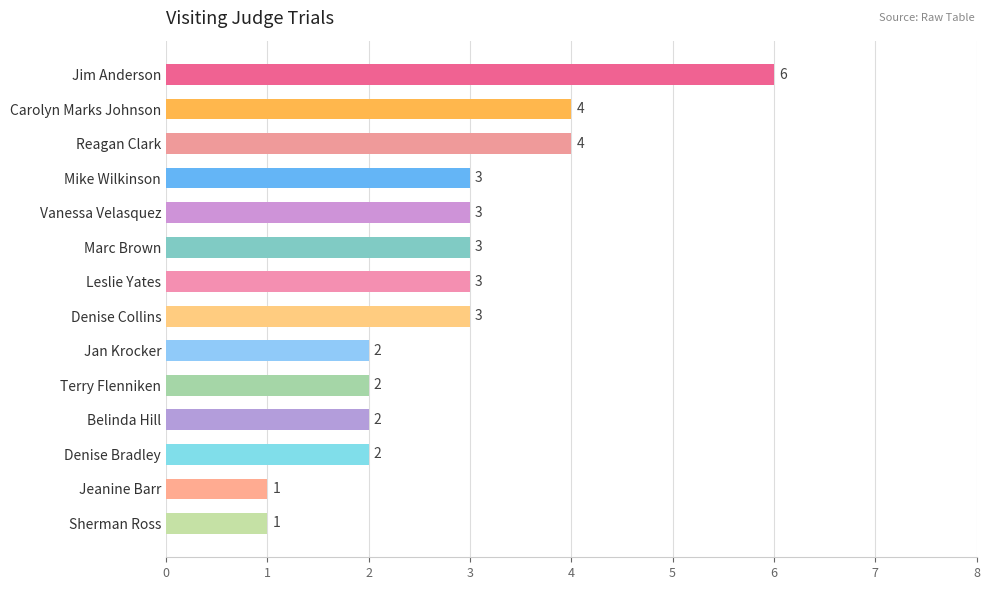

Which has a higher value, Carolyn Marks Johnson or Vanessa Velasquez?

Carolyn Marks Johnson